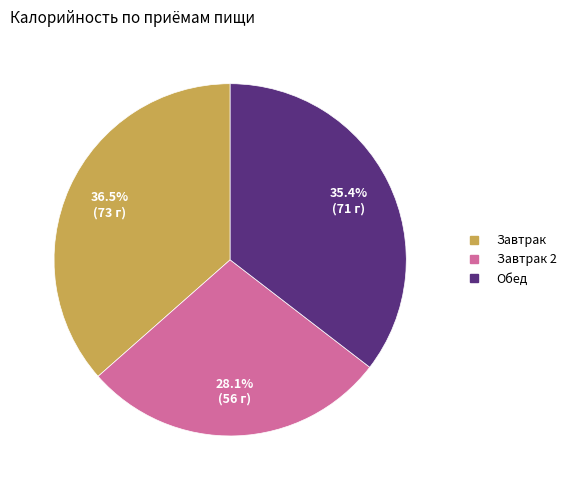

Is there a majority slice in this chart?

No